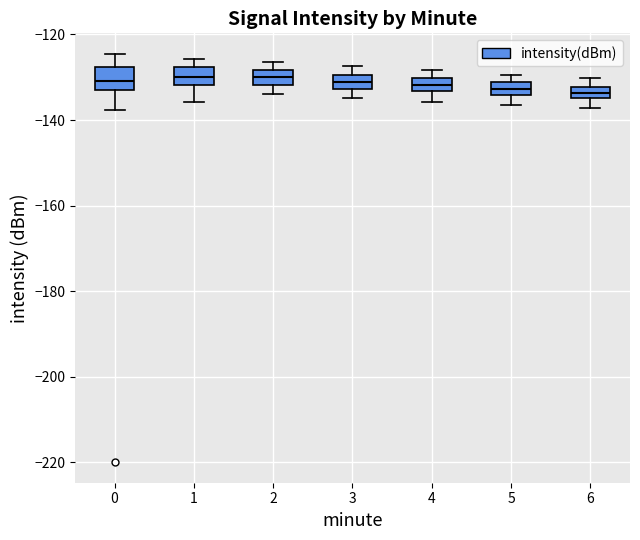

Where does the lower whisker of the box at x = 4 end on the y-axis? The values are not printed on the chart, so give them approximately, as read against the axis.

-136